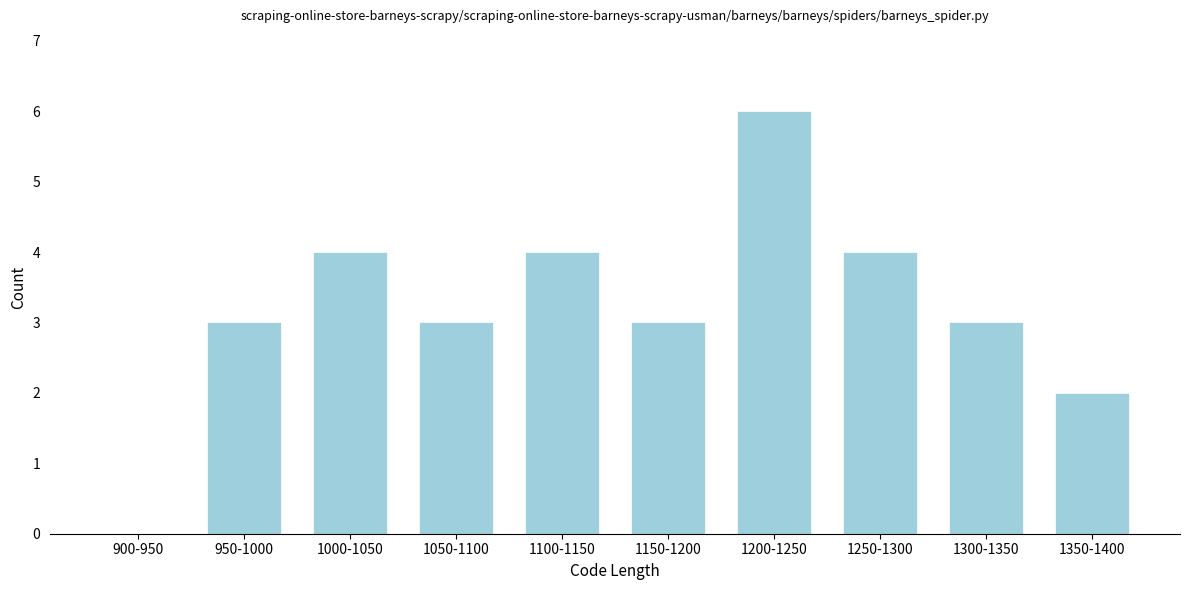

Reading left to right, list all the values displayed in this chart.

900-950=0	950-1000=3	1000-1050=4	1050-1100=3	1100-1150=4	1150-1200=3	1200-1250=6	1250-1300=4	1300-1350=3	1350-1400=2